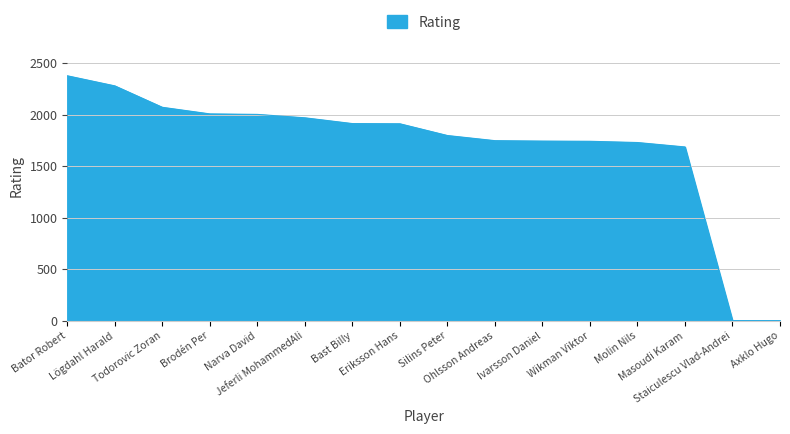

What is the greatest value displayed?

2378